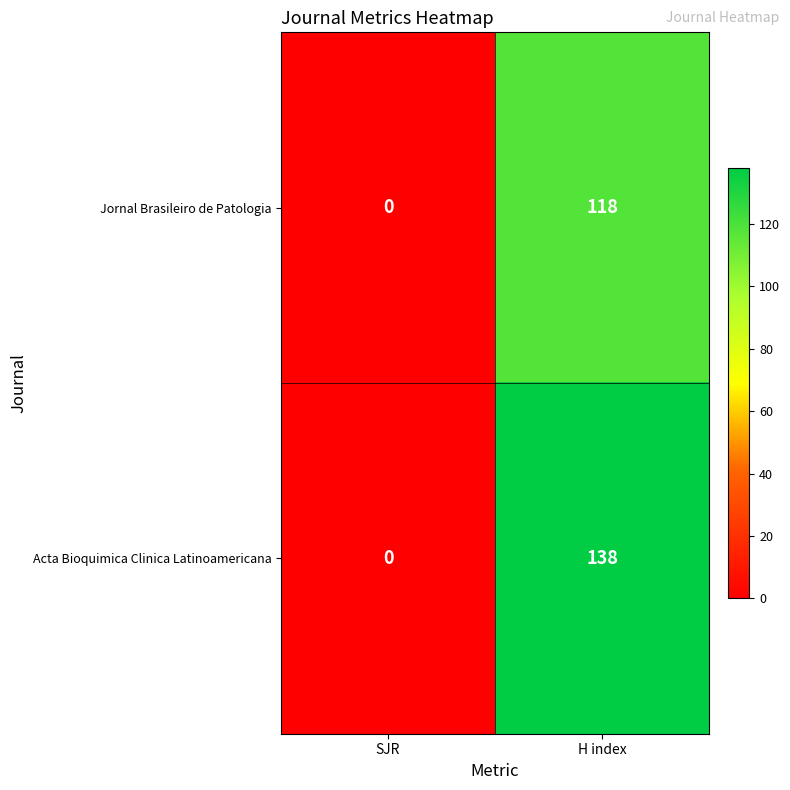

Reading right to left, what are all the values shown in this chart?

Jornal Brasileiro de Patologia: H index=118	SJR=0
Acta Bioquimica Clinica Latinoamericana: H index=138	SJR=0